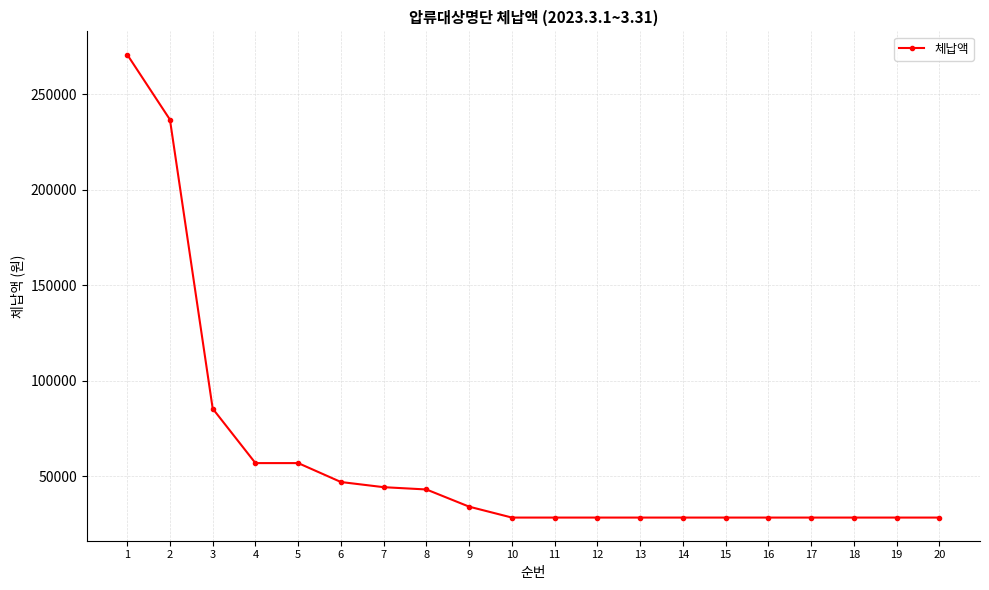

What is the change in value from 2 to 20?

-208200